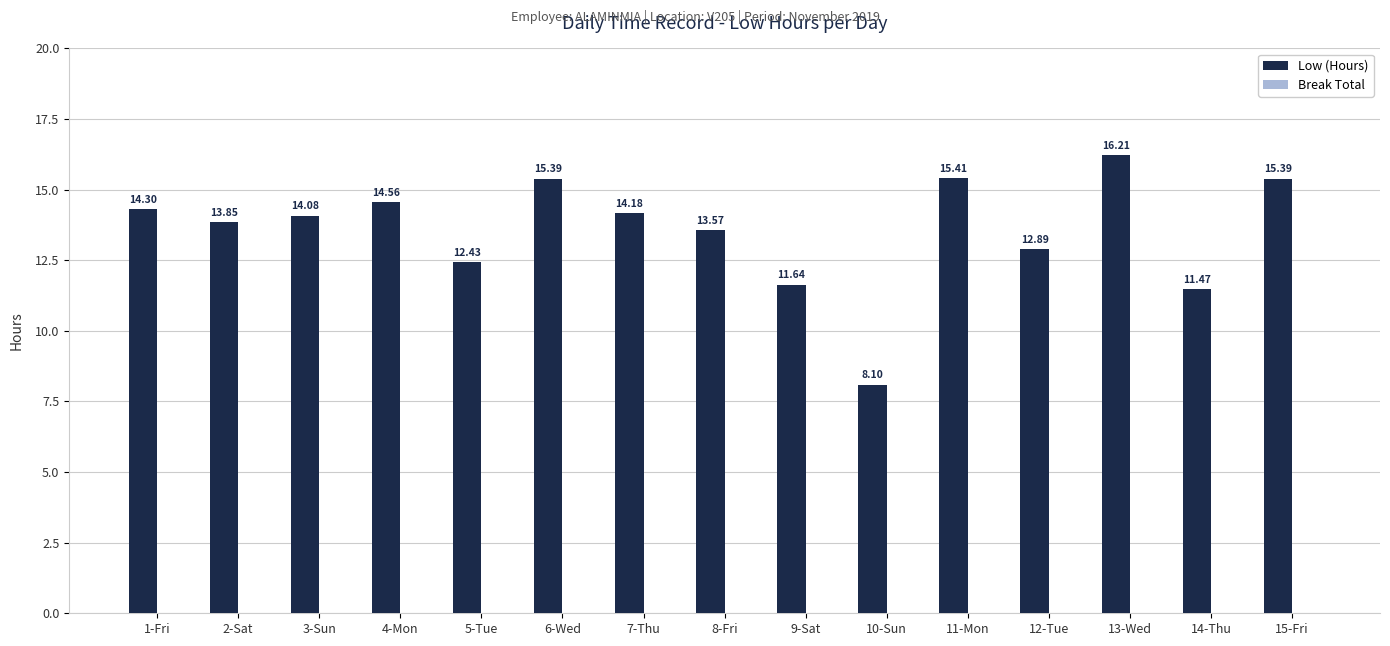

Which has a higher value, 8-Fri or 13-Wed?

13-Wed